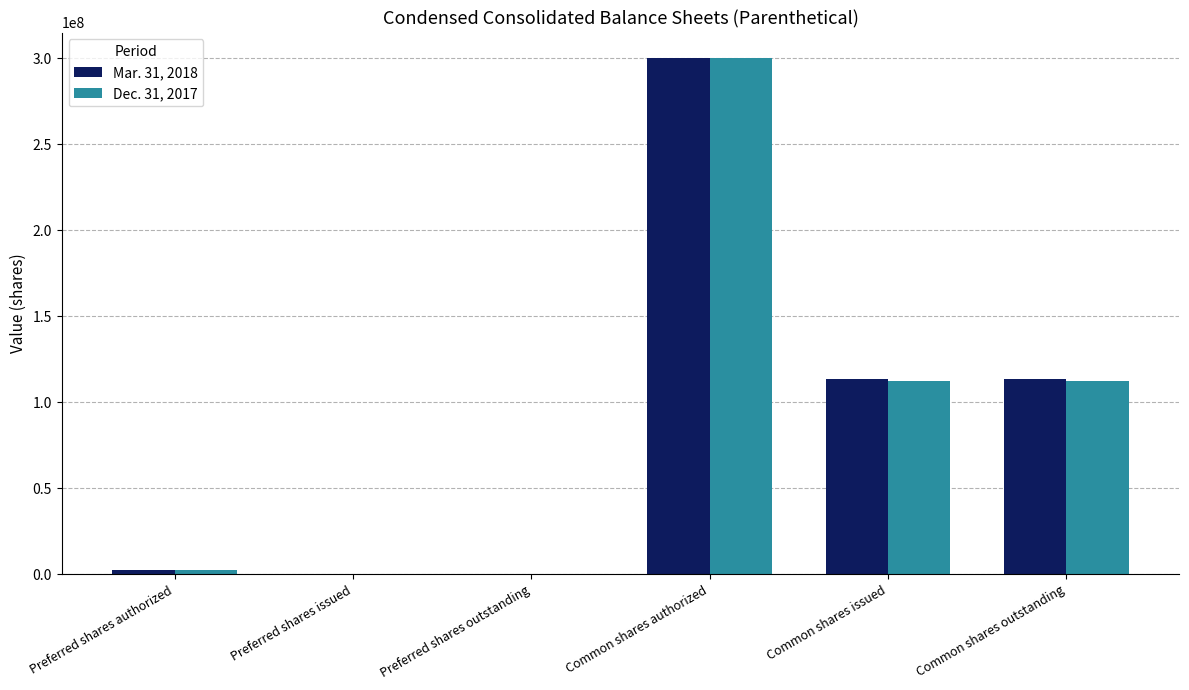

At which category is the sum across all series the highest?

Common shares authorized